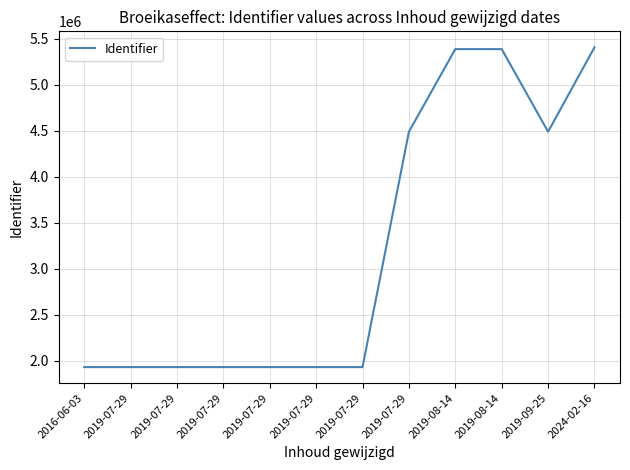

How many lines are shown in the chart?

1